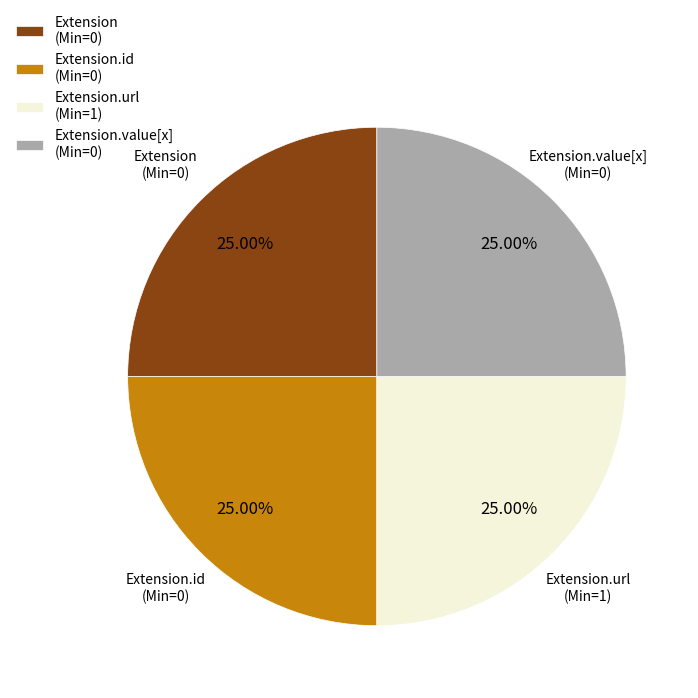

Is Extension.value[x] (Min=0) the majority of the pie?

No